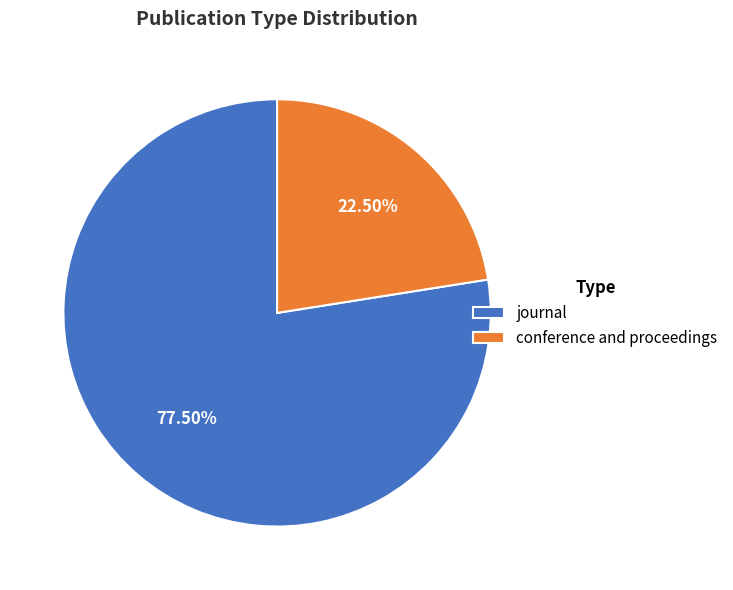

What is the ratio of the value at conference and proceedings to the value at journal?

0.3